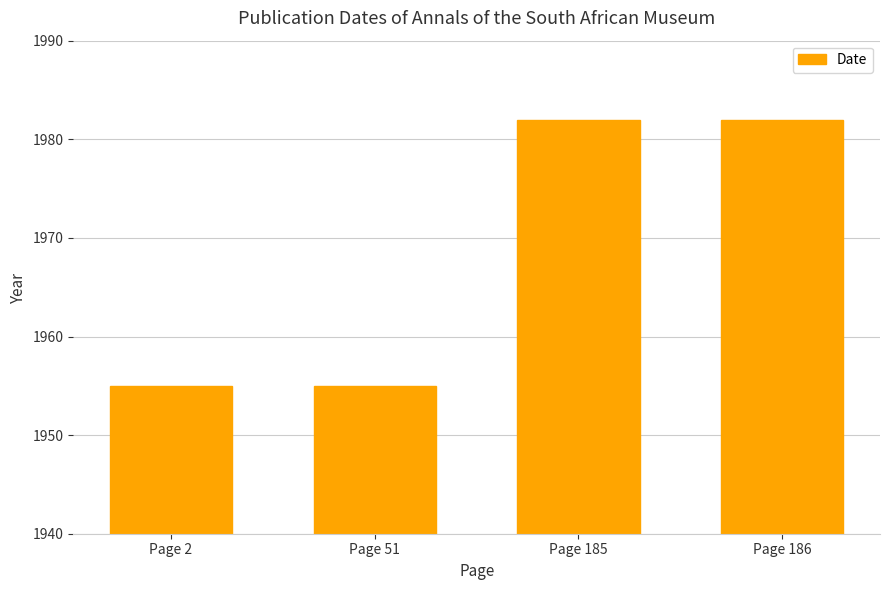

What is the smallest value displayed?

1955